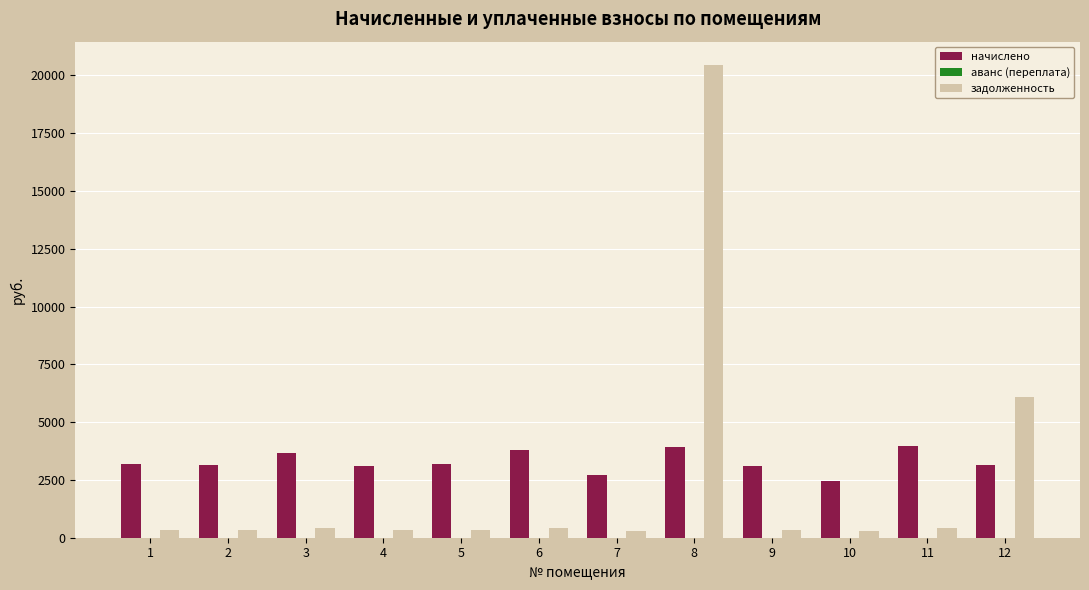

What is the greatest value displayed?

20434.3